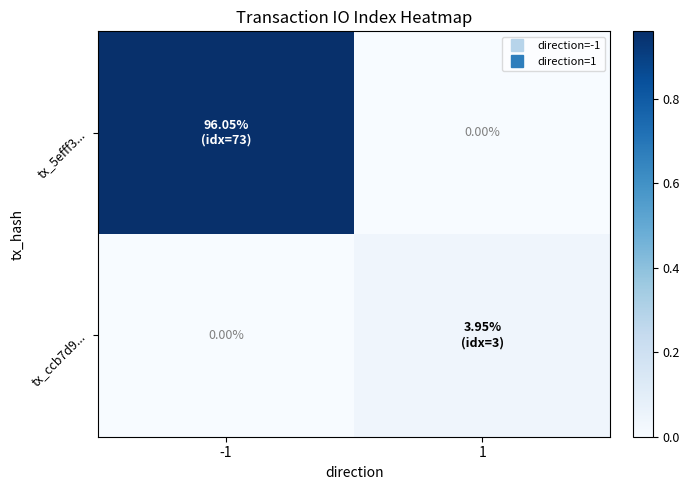

How many data points in tx_ccb7d9... are above 0?

1